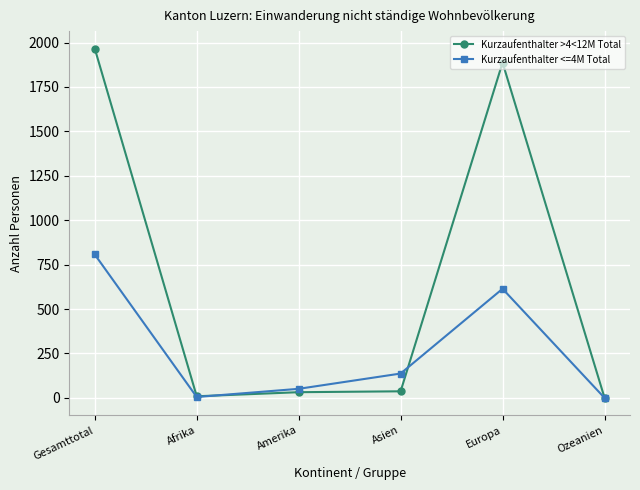

Is it true that Kurzaufenthalter <=4M Total equals 1009 at Europa?

False